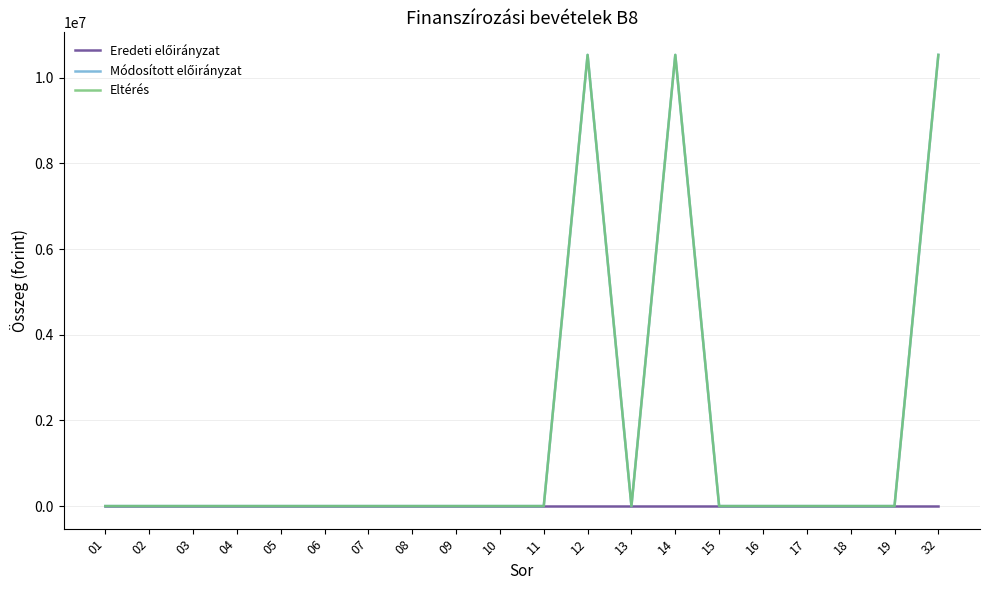

What is the total value across all series at 14?

21069090